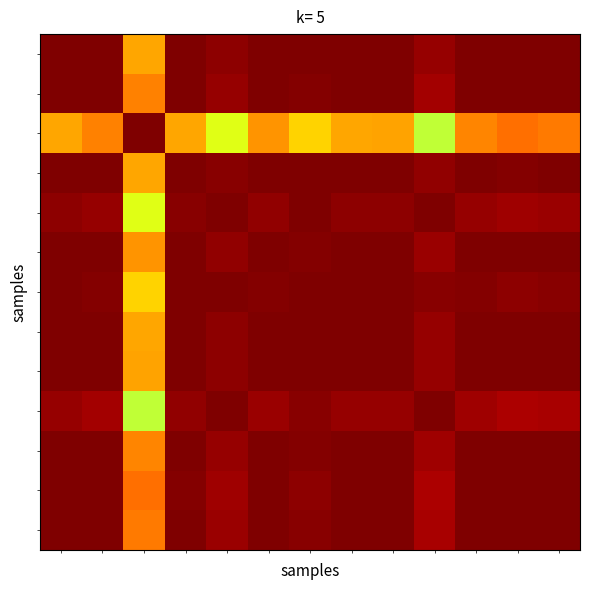

At which category does the chart reach its minimum across all series?

9